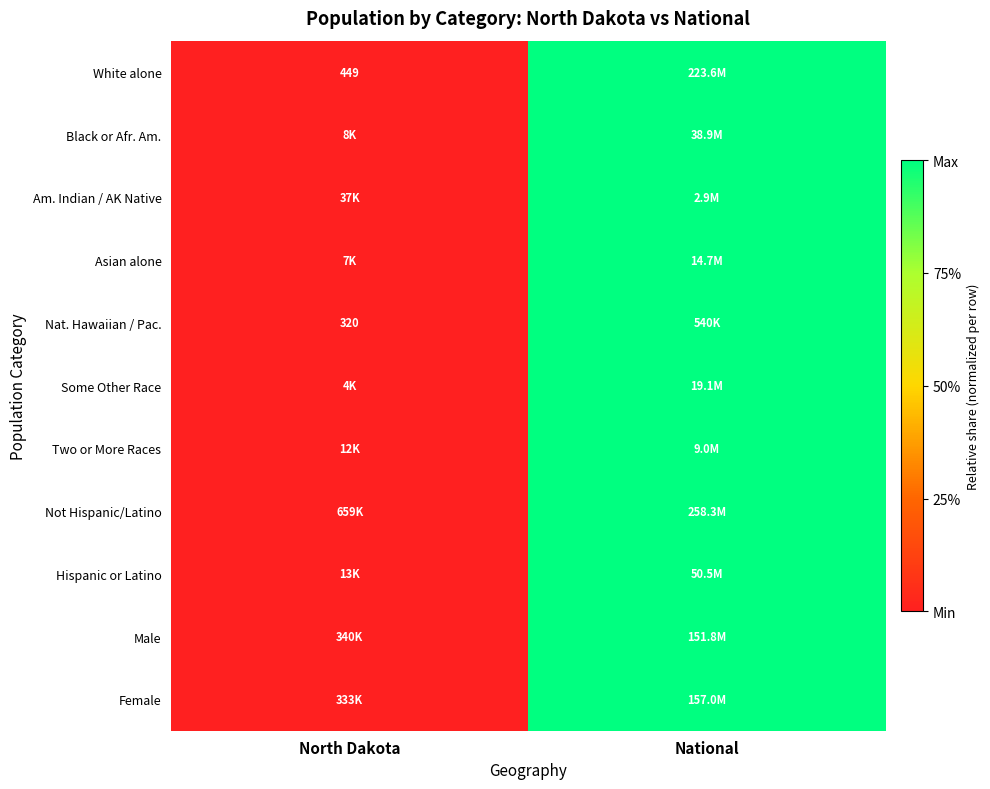

Which label corresponds to the largest value in the chart?

National